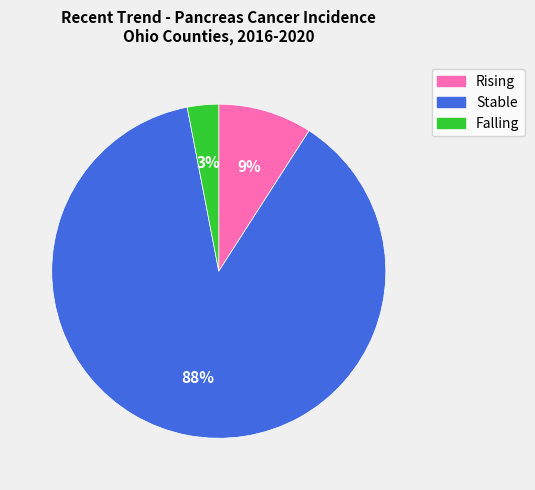

Is there any slice that represents more than half of the pie?

Yes